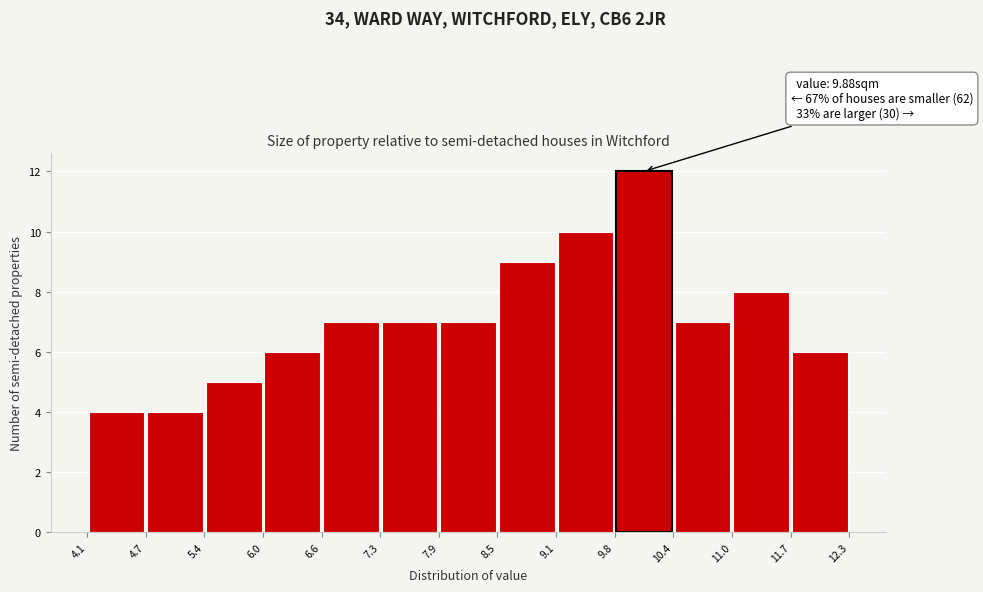

Over which range of the x-axis is the bar tallest?

9.8 to 10.4